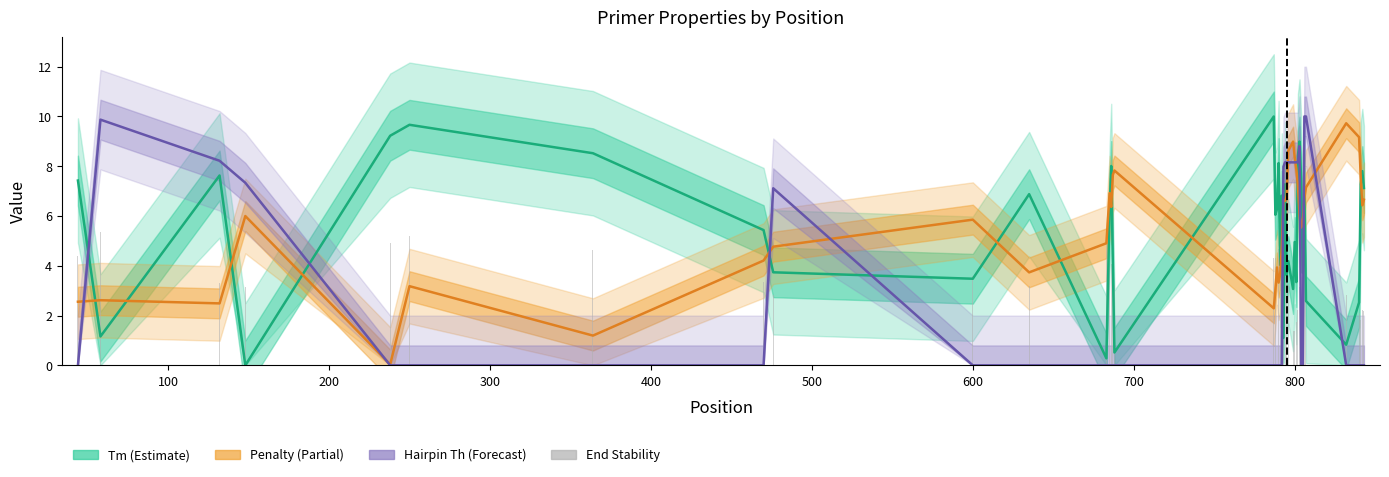

Rank the series by their maximum value, from lowest to highest.

End Stability, Penalty (Partial), Tm (Estimate), Hairpin Th (Forecast)